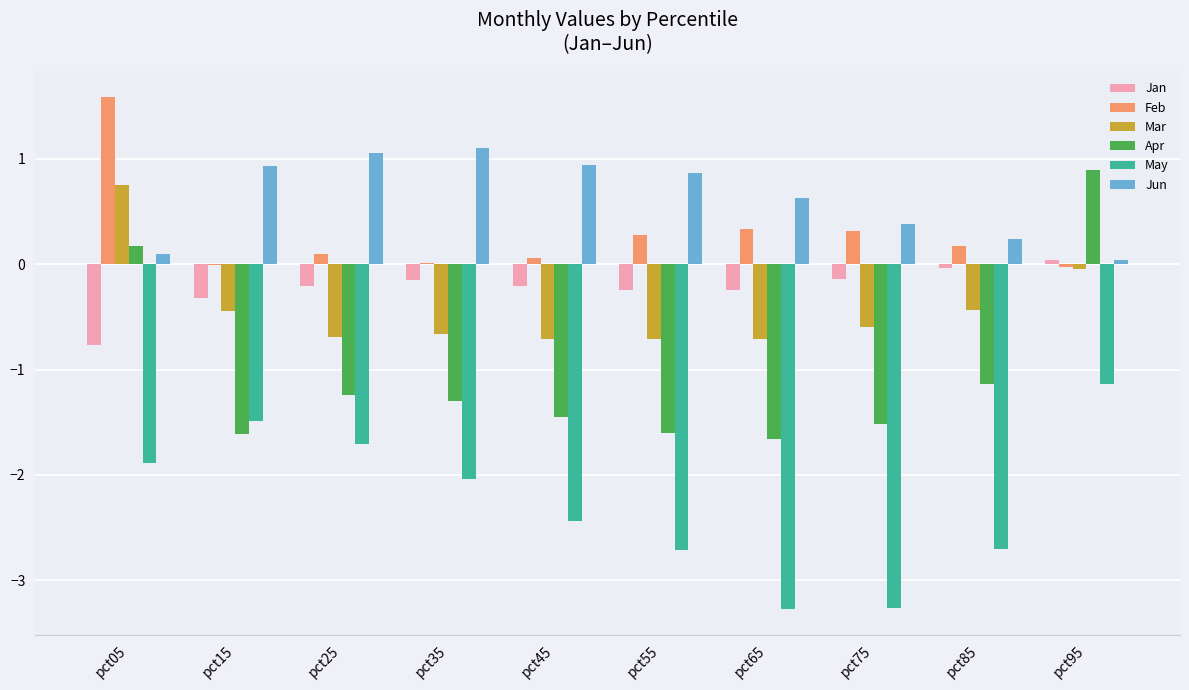

Which series changed the most between pct15 and pct65?

May